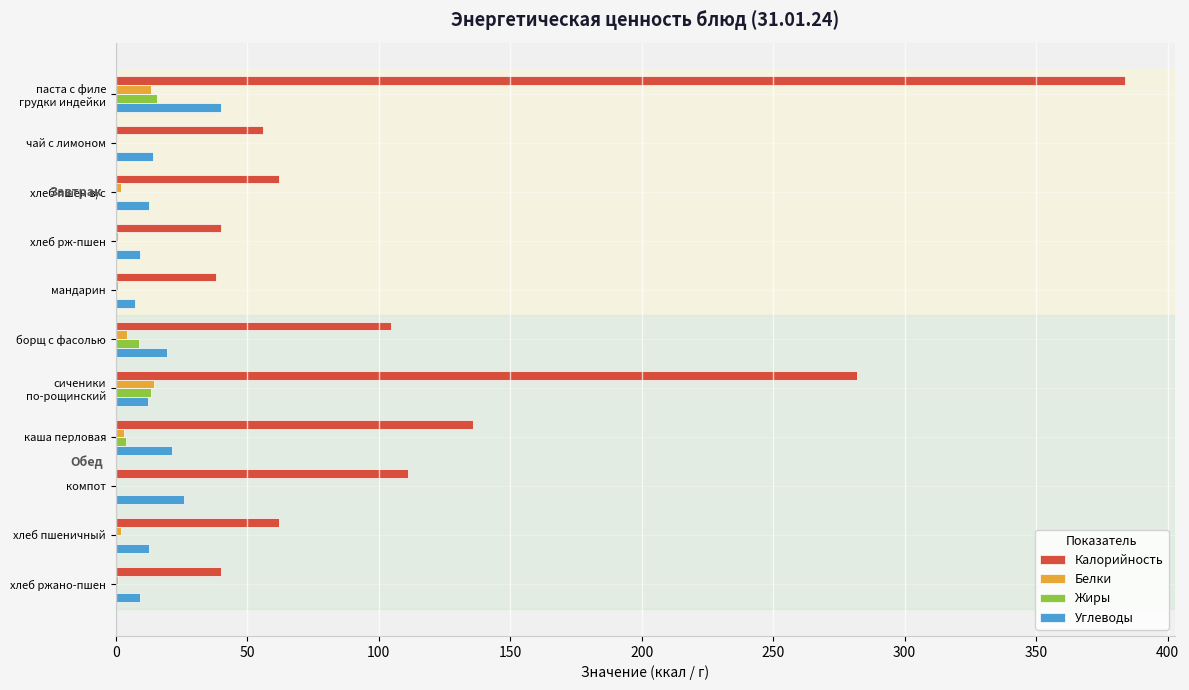

Which series has the largest total across all categories?

Калорийность